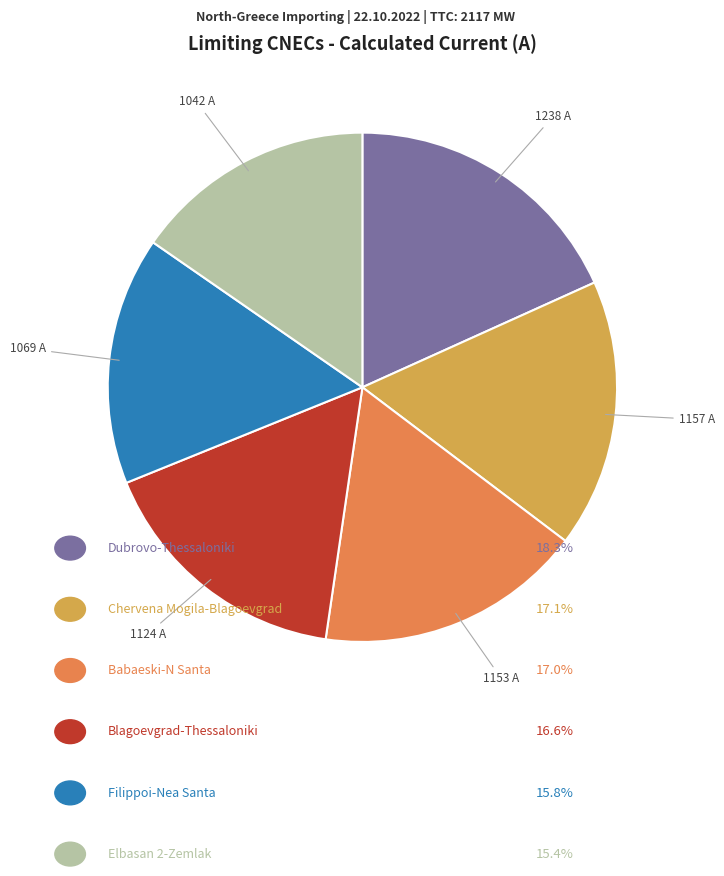

Does any single category account for the majority?

No